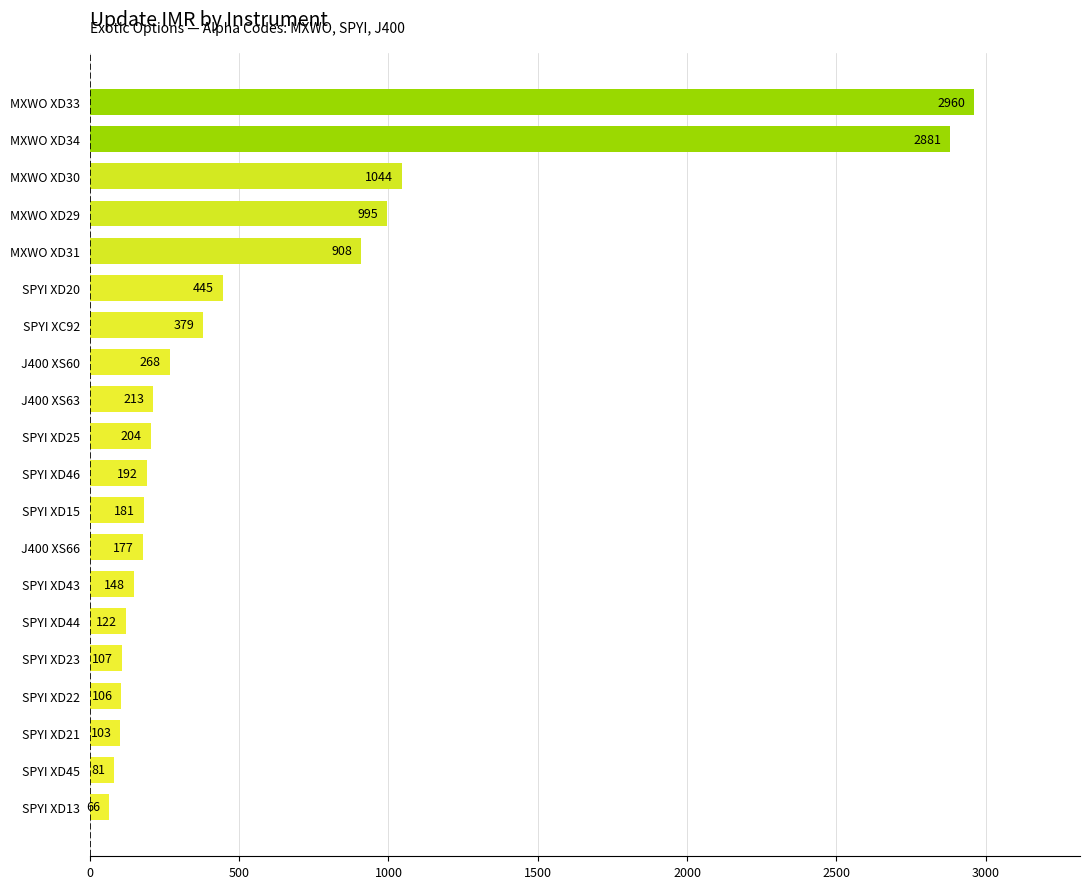

What is the change in value from MXWO XD31 to MXWO XD33?

+2052